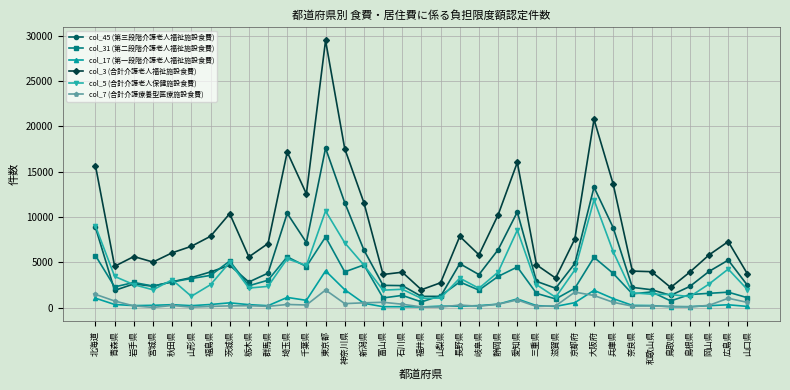

True or false: col_3 (合計介護老人福祉施設食費) and col_17 (第一段階介護老人福祉施設食費) intersect in this chart.

False